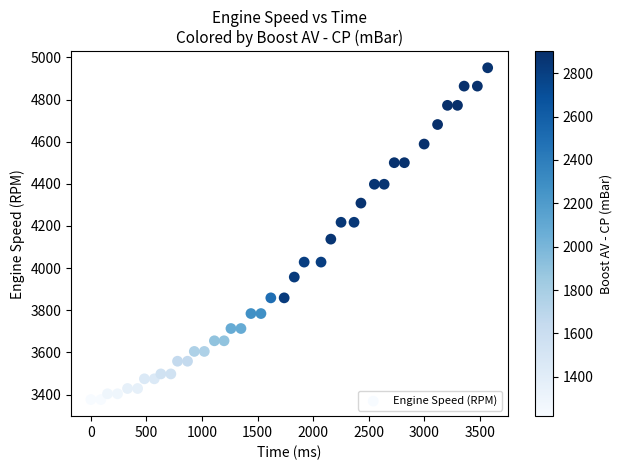

What Y value in the scatter plot is closest to 4163?

4137.5